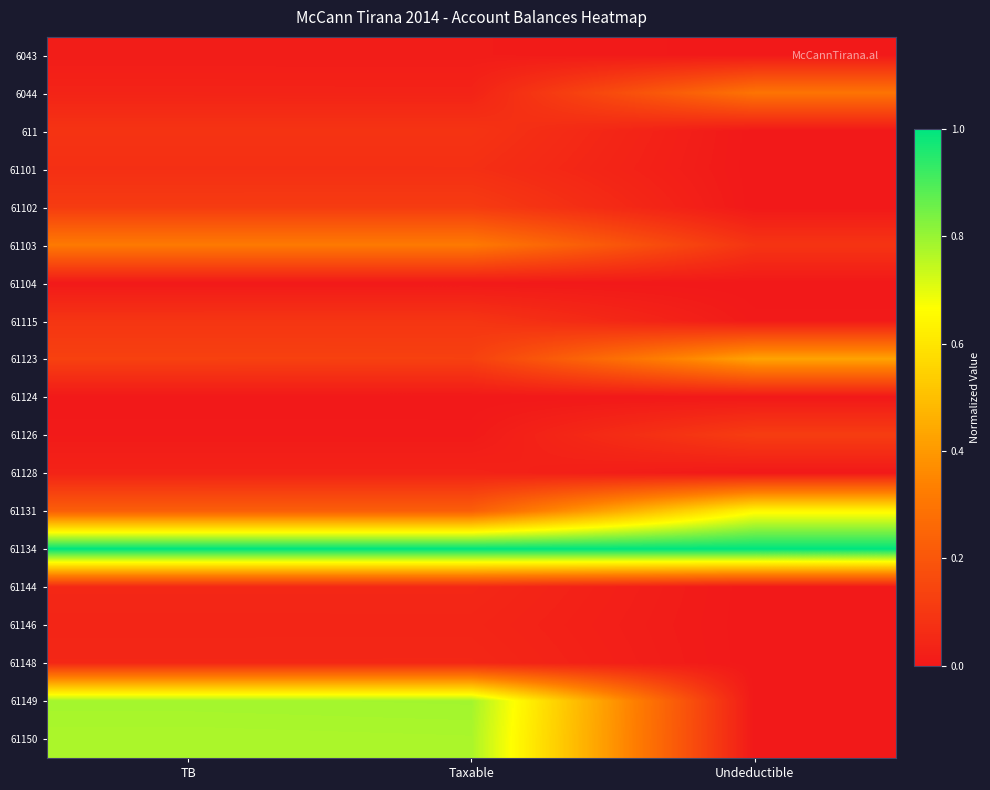

What is the spread (max minus min) of values at Taxable?

1.0